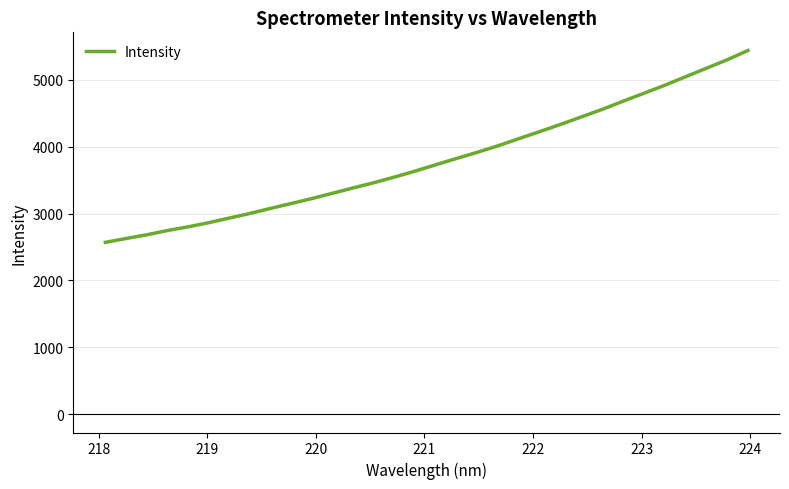

What is the maximum value shown in the chart?

5436.6